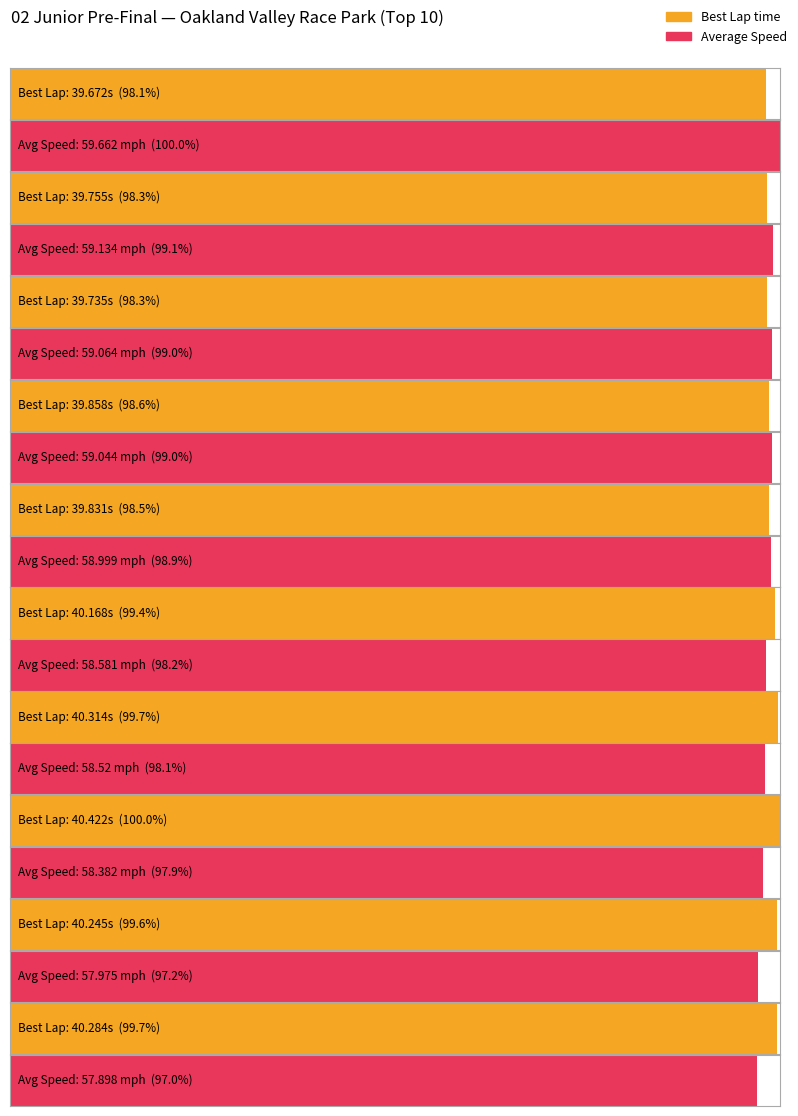

What is the lowest value of the Average Speed series?

57.9